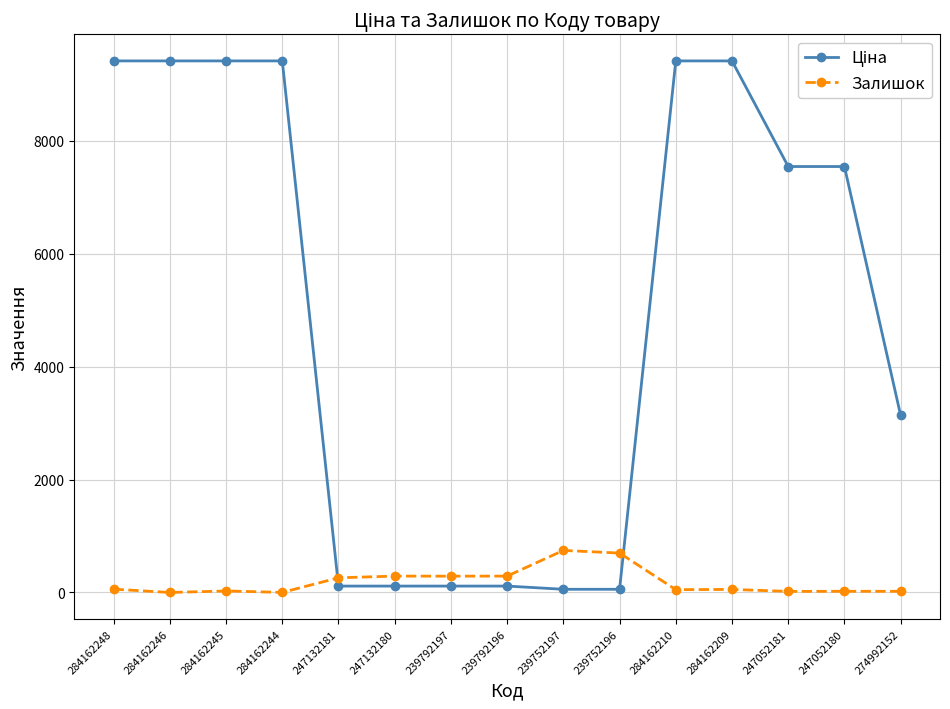

Is it true that Залишок equals 19.0 at 247052181?

True